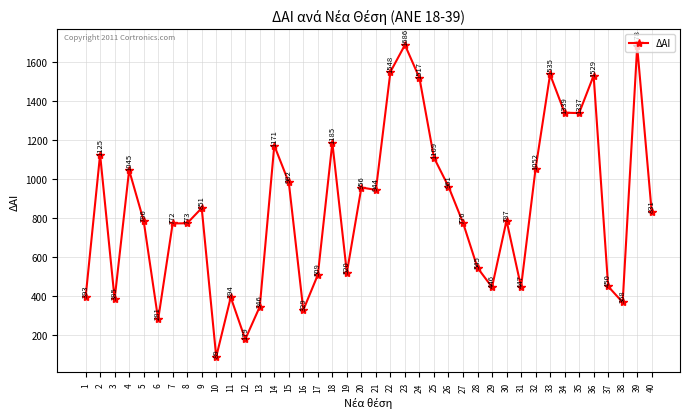

Where is the data nearest to the value 887?

9